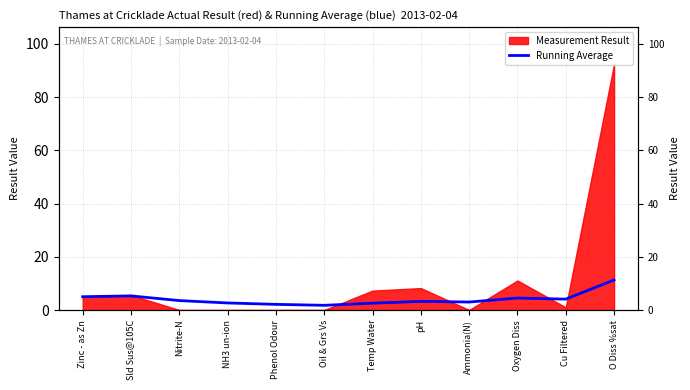

Which has a higher value, Nitrite-N or Phenol Odour?

Nitrite-N